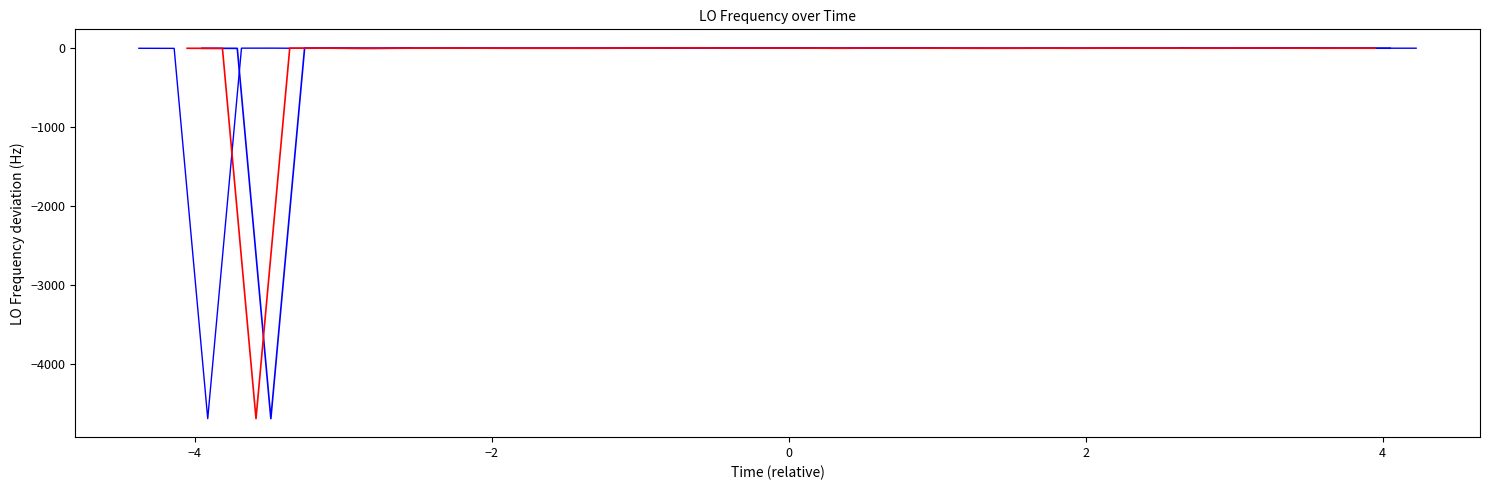

Where is the data nearest to the value -2340?

6